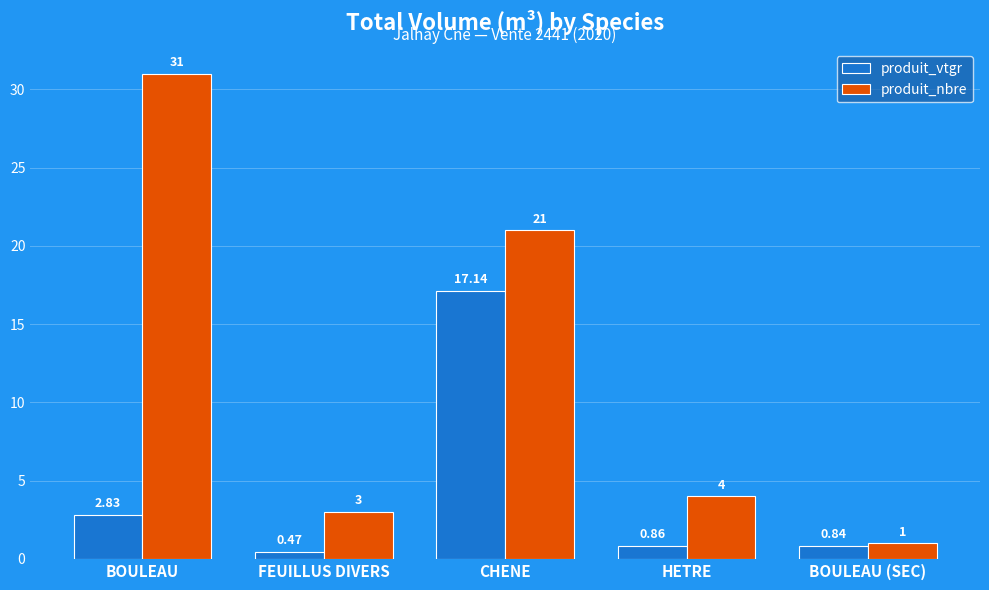

The value of produit_nbre at CHENE is 21.0. True or false?

True